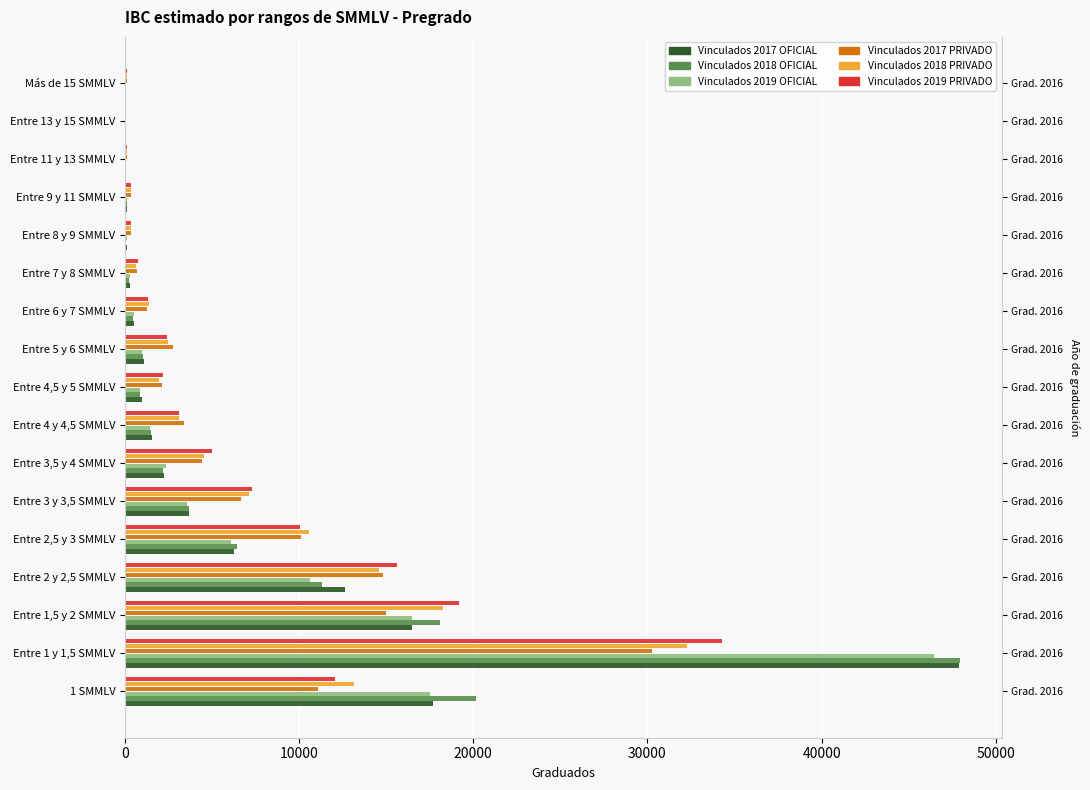

Read the Vinculados 2018 PRIVADO value at Entre 1,5 y 2 SMMLV.

18235